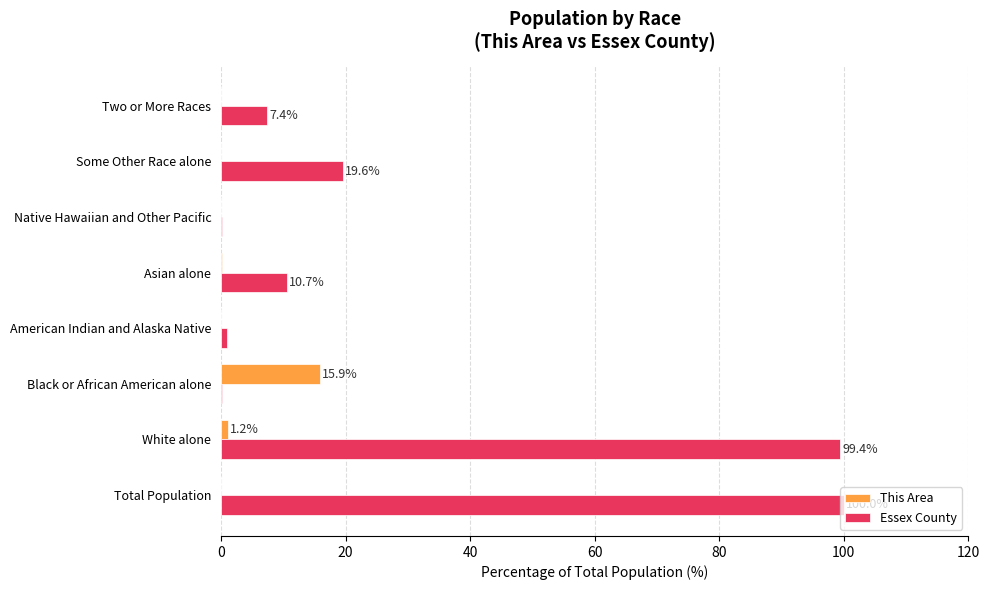

What is the sum of all Essex County values?

238.2